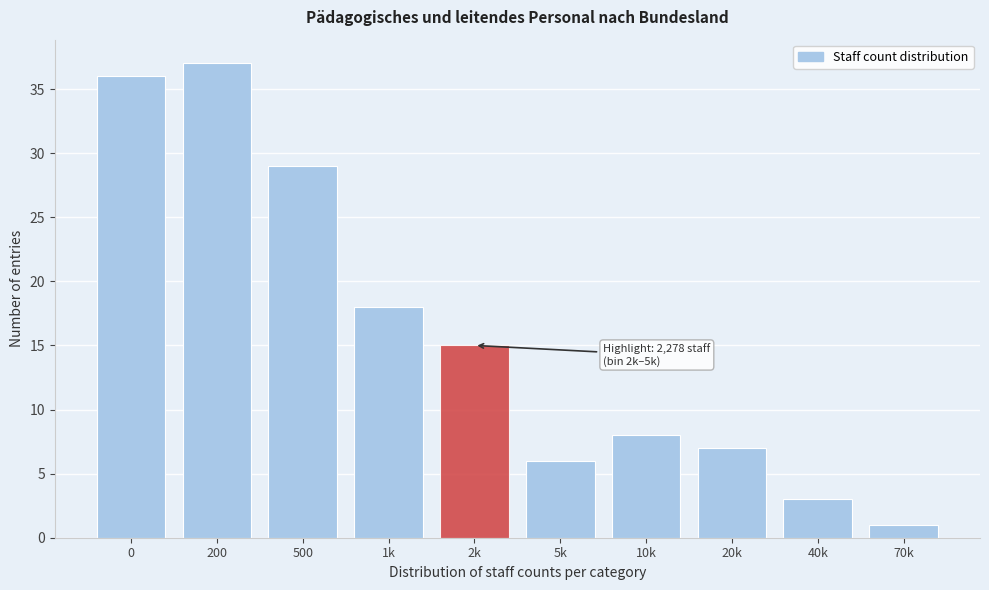

Reading left to right, extract all data points from this chart.

0=36	200=37	500=29	1k=18	2k=15	5k=6	10k=8	20k=7	40k=3	70k=1